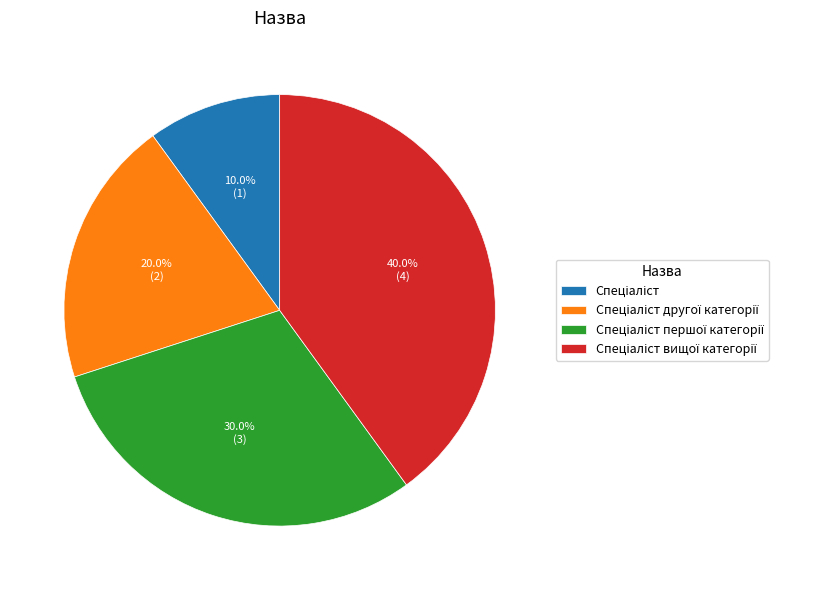

Is there any slice that represents more than half of the pie?

No